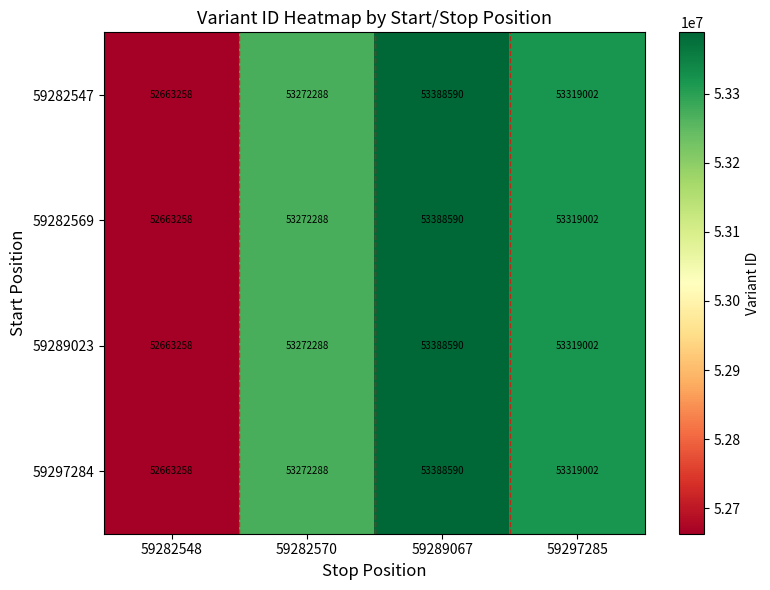

Is it true that 59289023 equals 69676851 at 59289067?

False